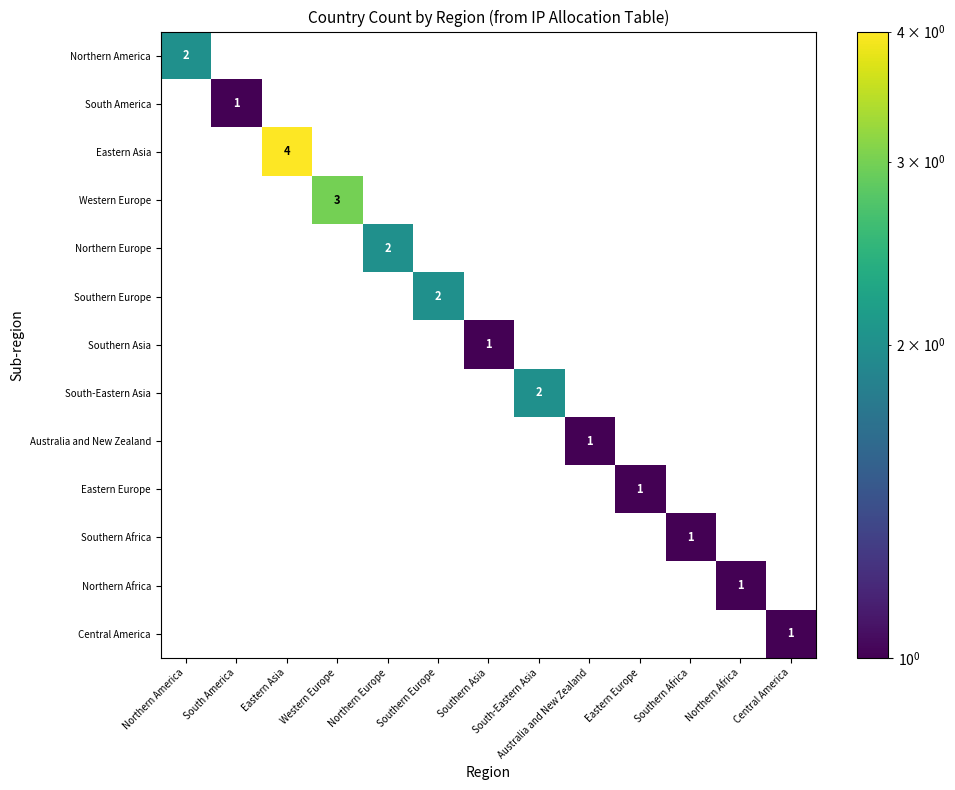

What is the difference between the highest and lowest values at Australia and New Zealand?

1